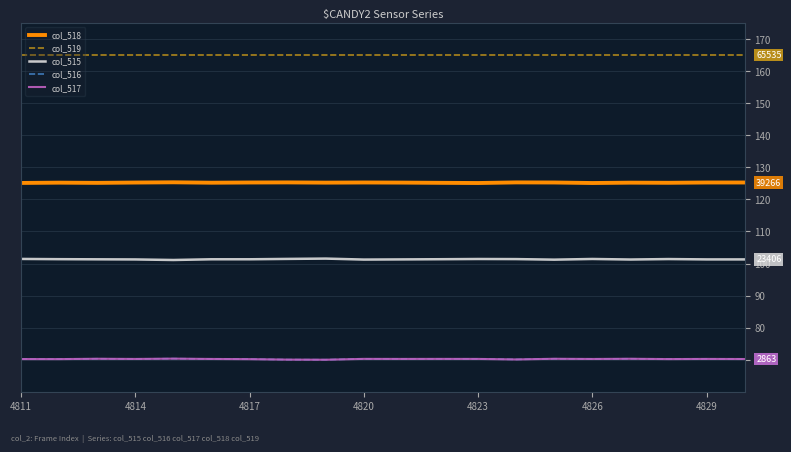

Which series has the largest total across all categories?

col_519